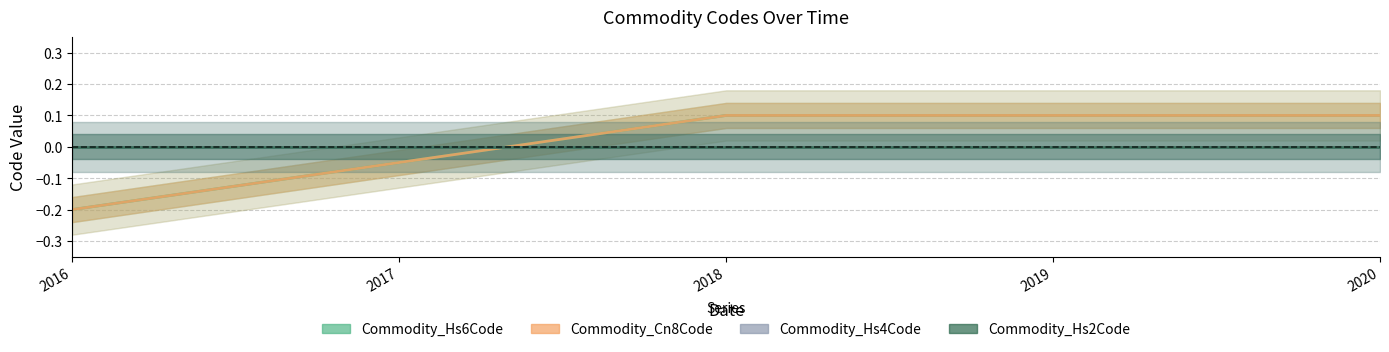

Which label corresponds to the smallest value in the chart?

2016